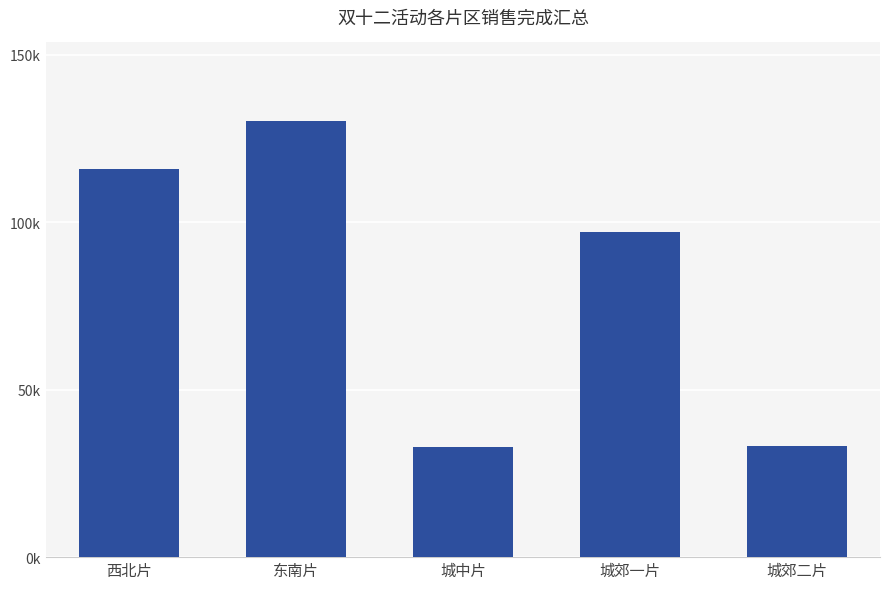

Does the chart contain any negative values?

No